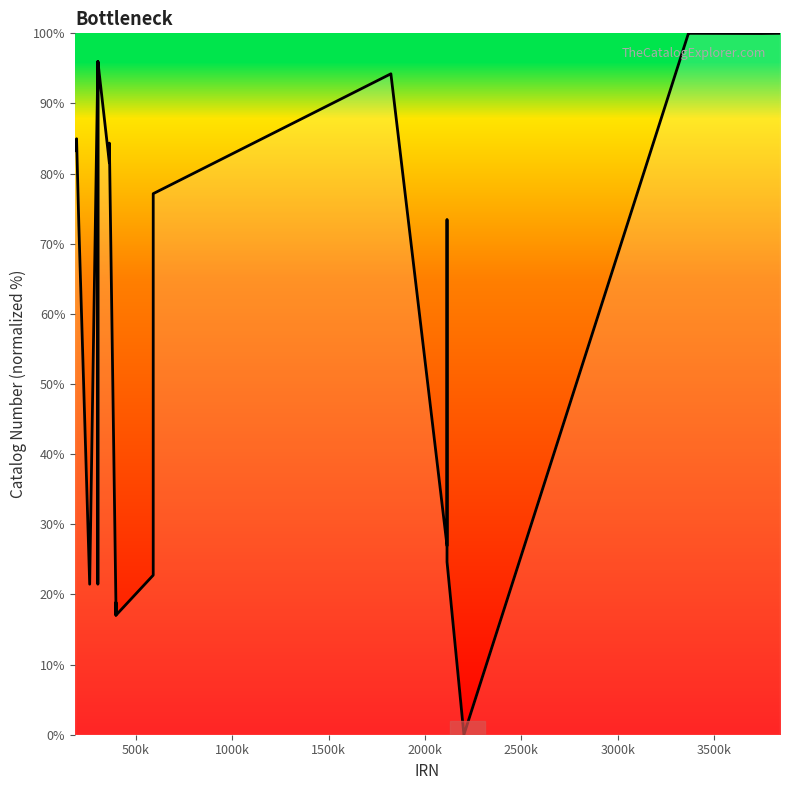

What is the maximum value shown in the chart?

100.0